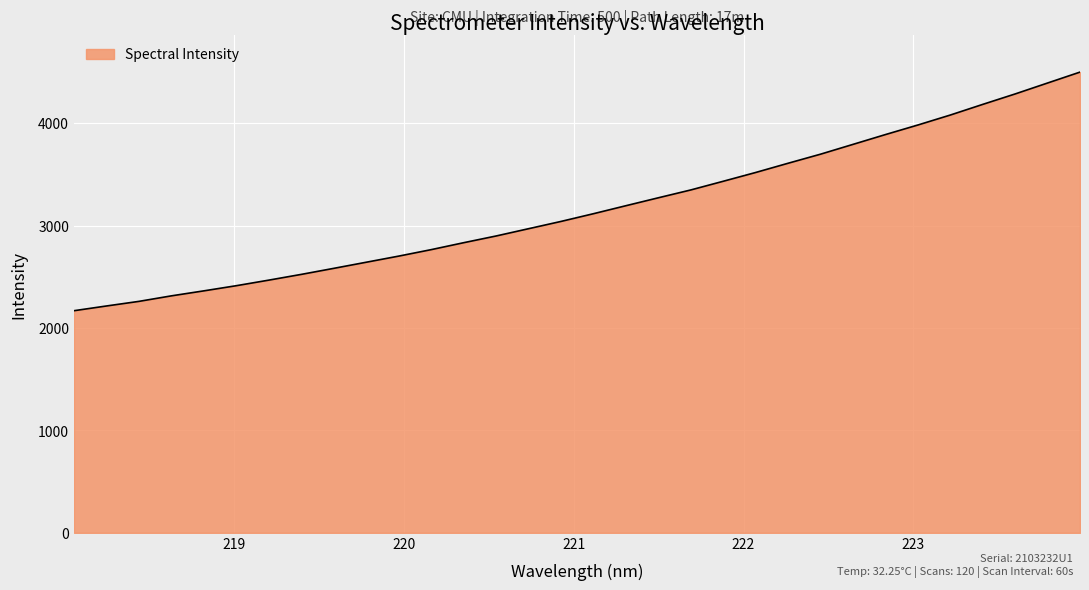

What is the maximum value shown in the chart?

4499.3